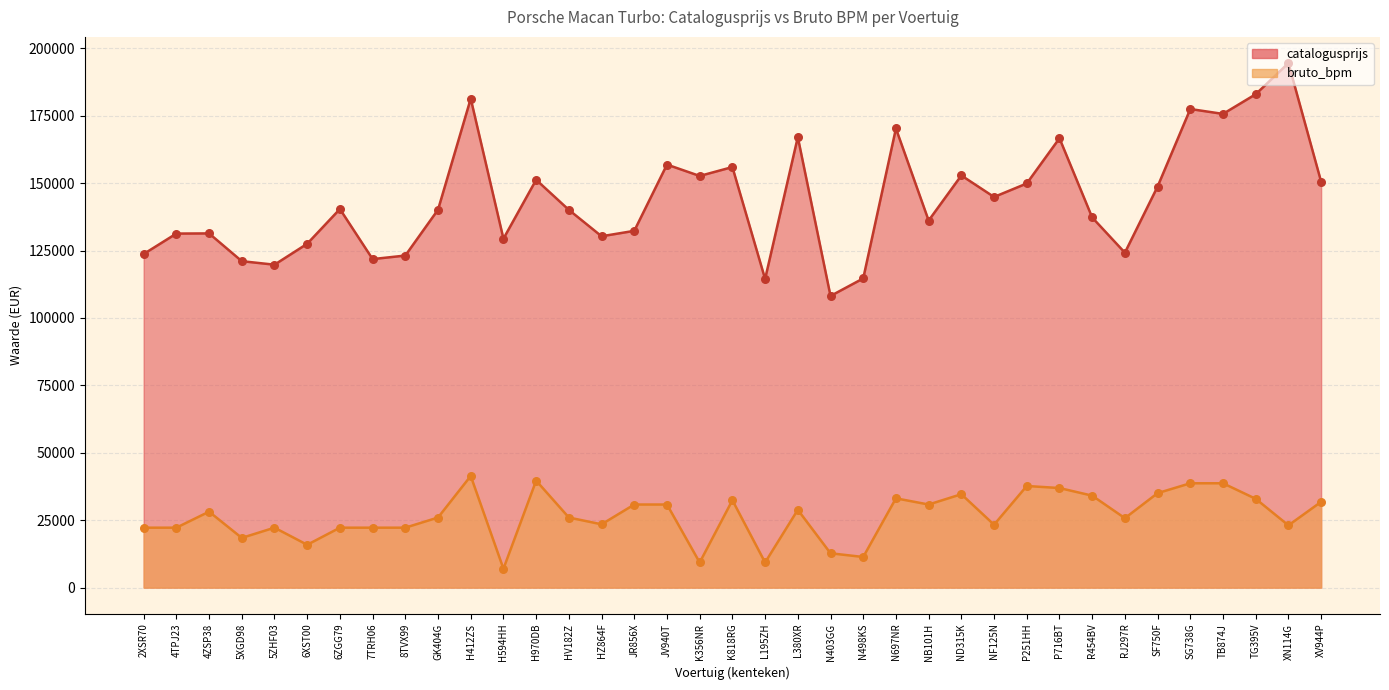

Is the value of bruto_bpm at NB101H greater than the value of catalogusprijs at H970DB?

No